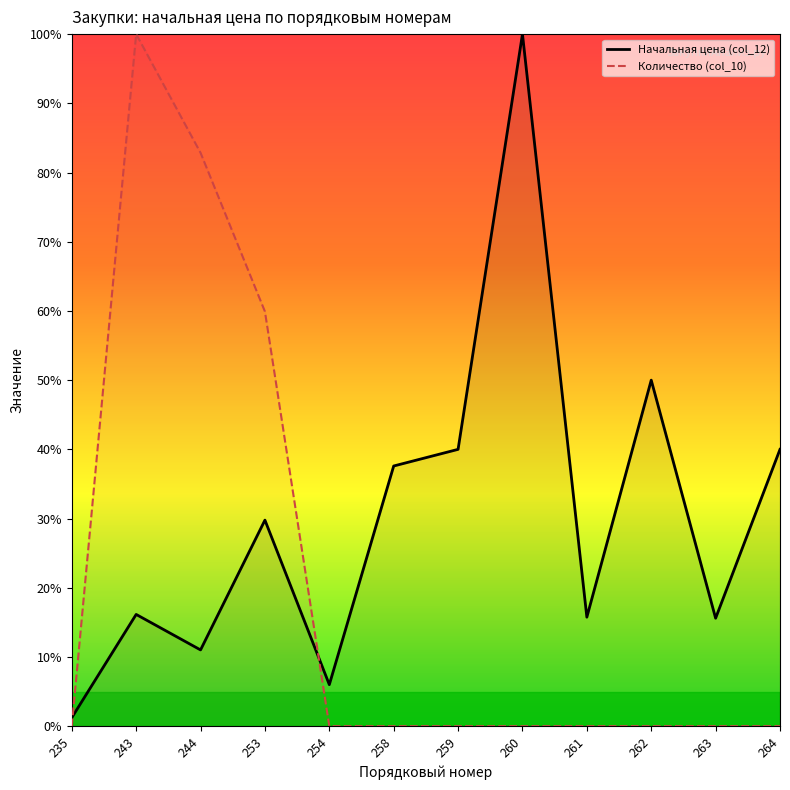

What are all the series names shown in the legend?

Начальная цена (col_12), Количество (col_10)